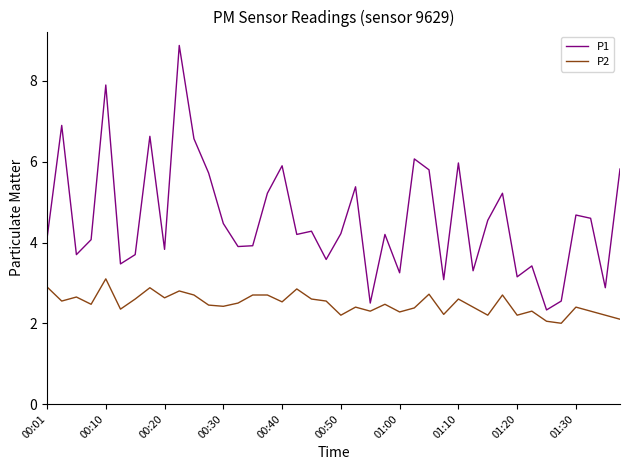

Which series has the widest spread of values?

P1